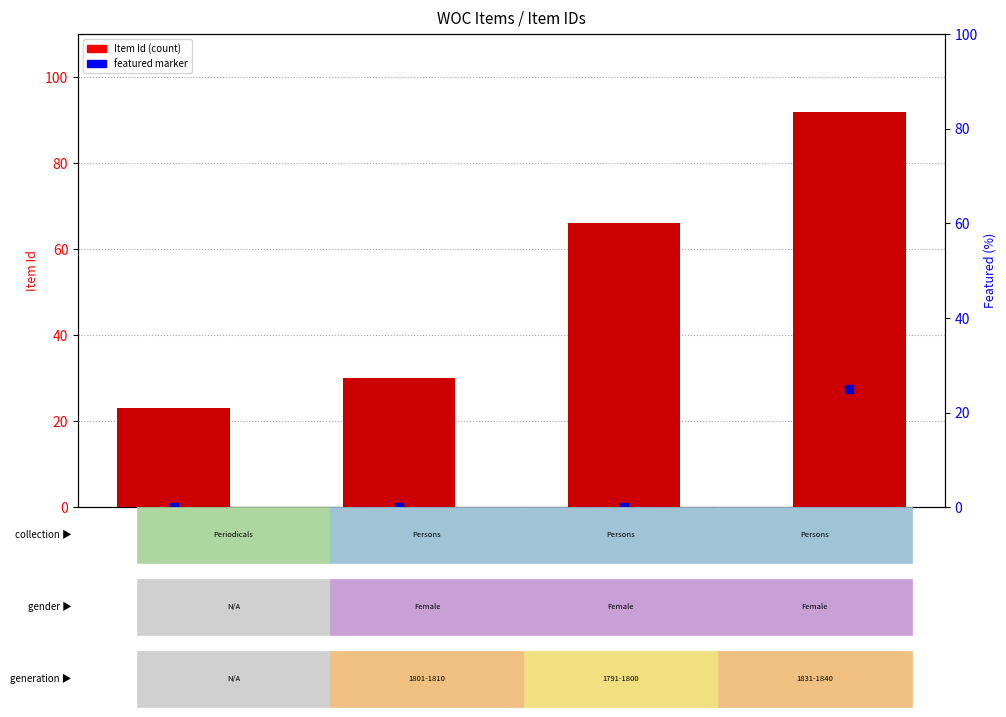

What are all the series names shown in the legend?

Item Id, featured marker